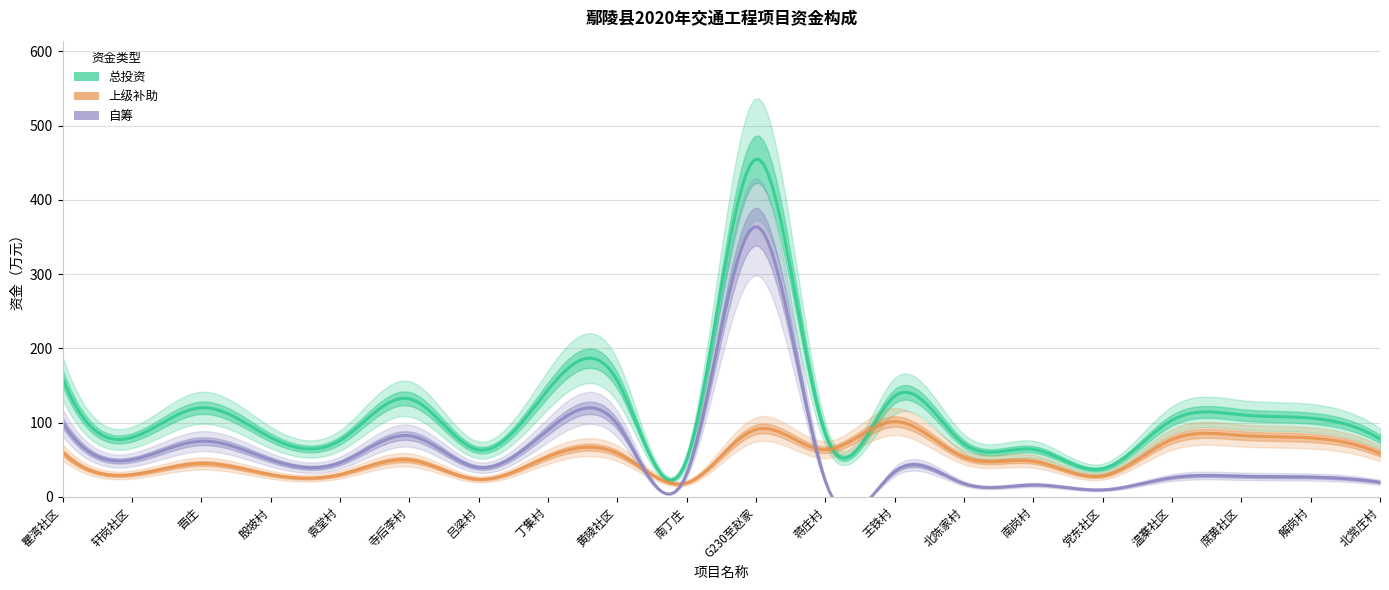

What is the total value across all series at 温寨社区?

206.6